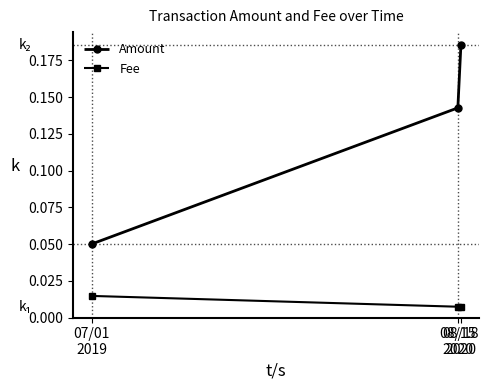

How many lines are shown in the chart?

2